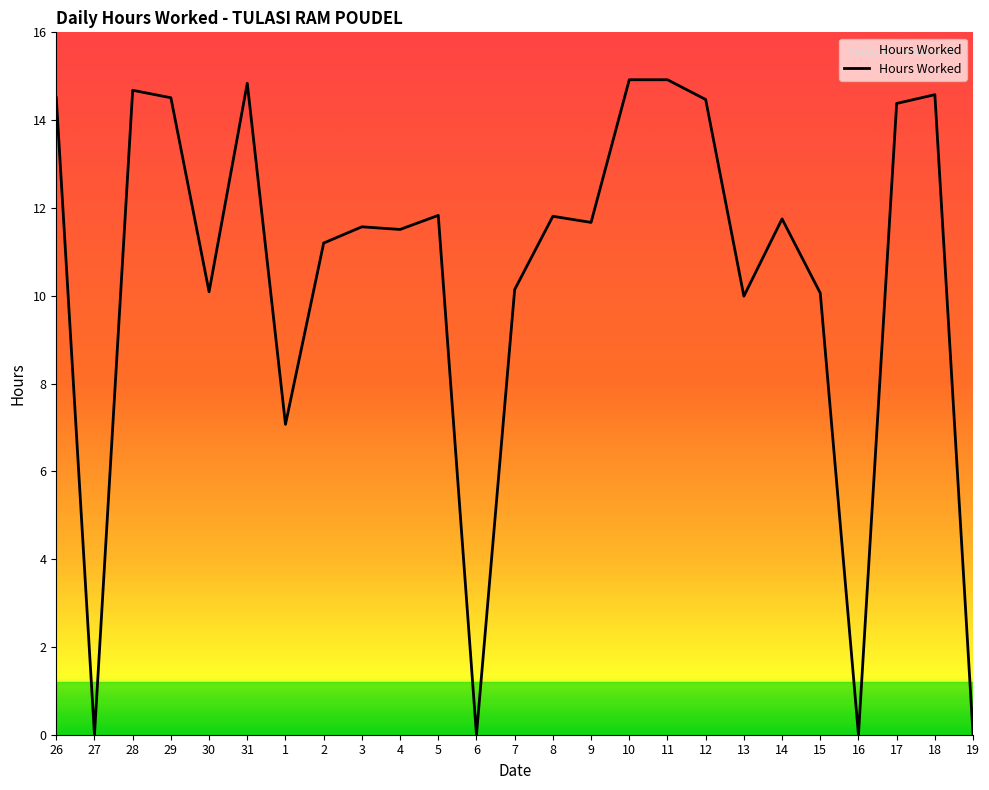

Between 29 and 1, which is larger?

29